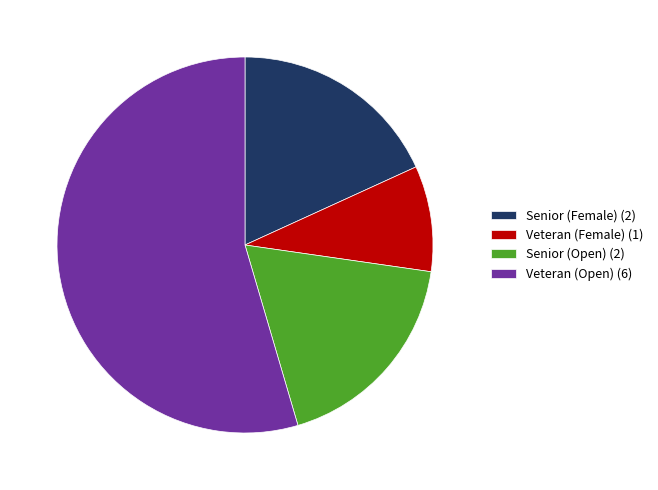

Which category has the smallest portion of the pie?

Veteran (Female) (1)